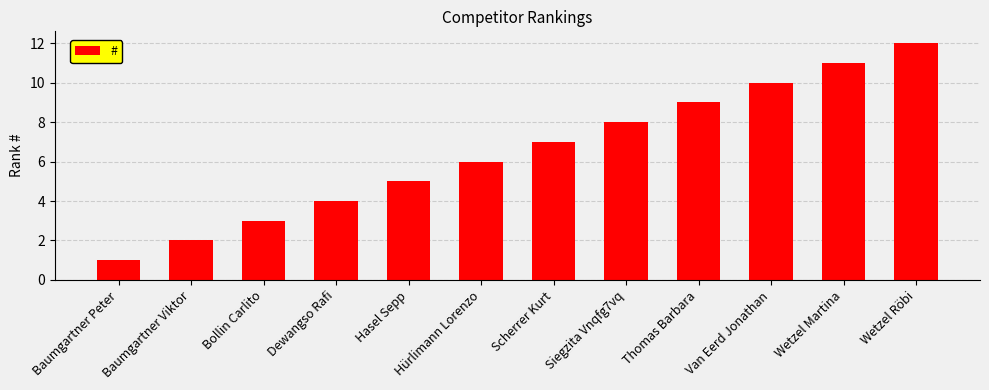

Reading right to left, extract all data points from this chart.

Wetzel Röbi=12	Wetzel Martina=11	Van Eerd Jonathan=10	Thomas Barbara=9	Siegzita Vnqfg7vq=8	Scherrer Kurt=7	Hürlimann Lorenzo=6	Hasel Sepp=5	Dewangso Rafi=4	Bollin Carlito=3	Baumgartner Viktor=2	Baumgartner Peter=1